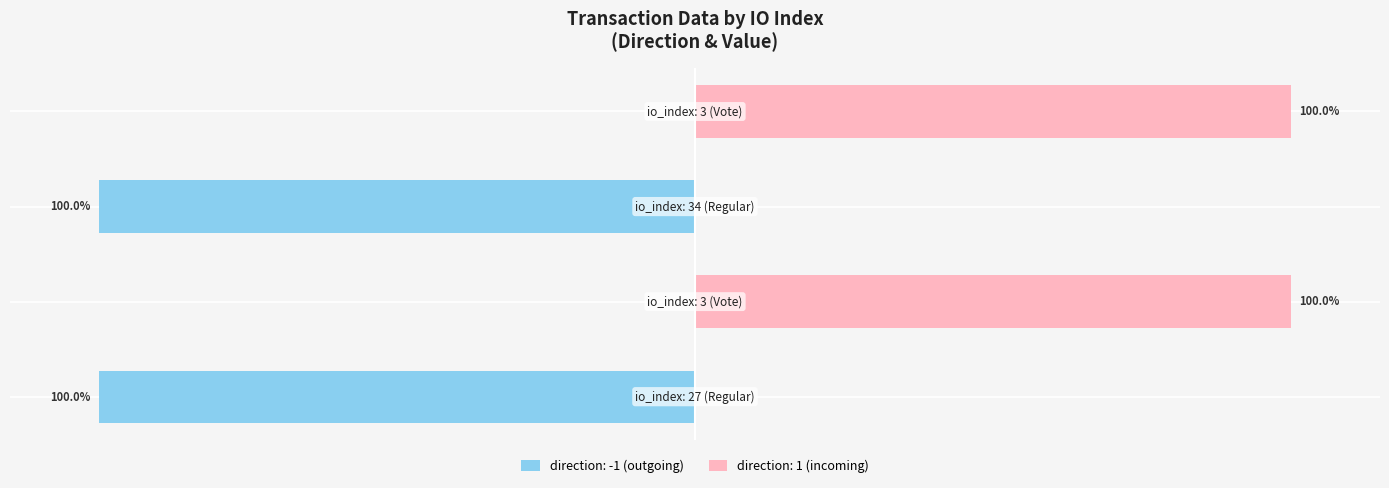

What is the minimum value shown in the chart?

-100